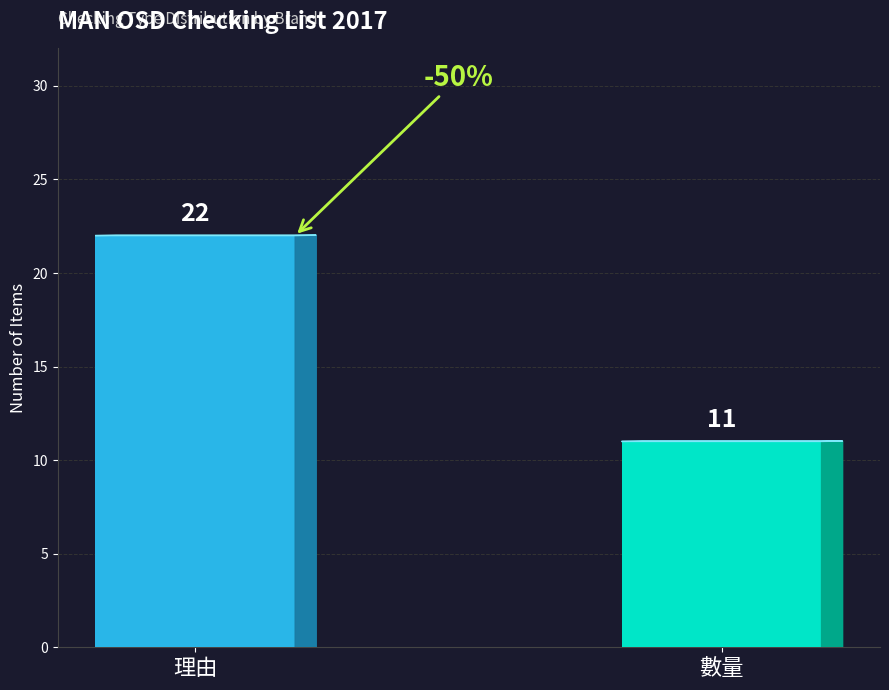

Reading left to right, transcribe all the data shown in this chart.

理由=22	數量=11